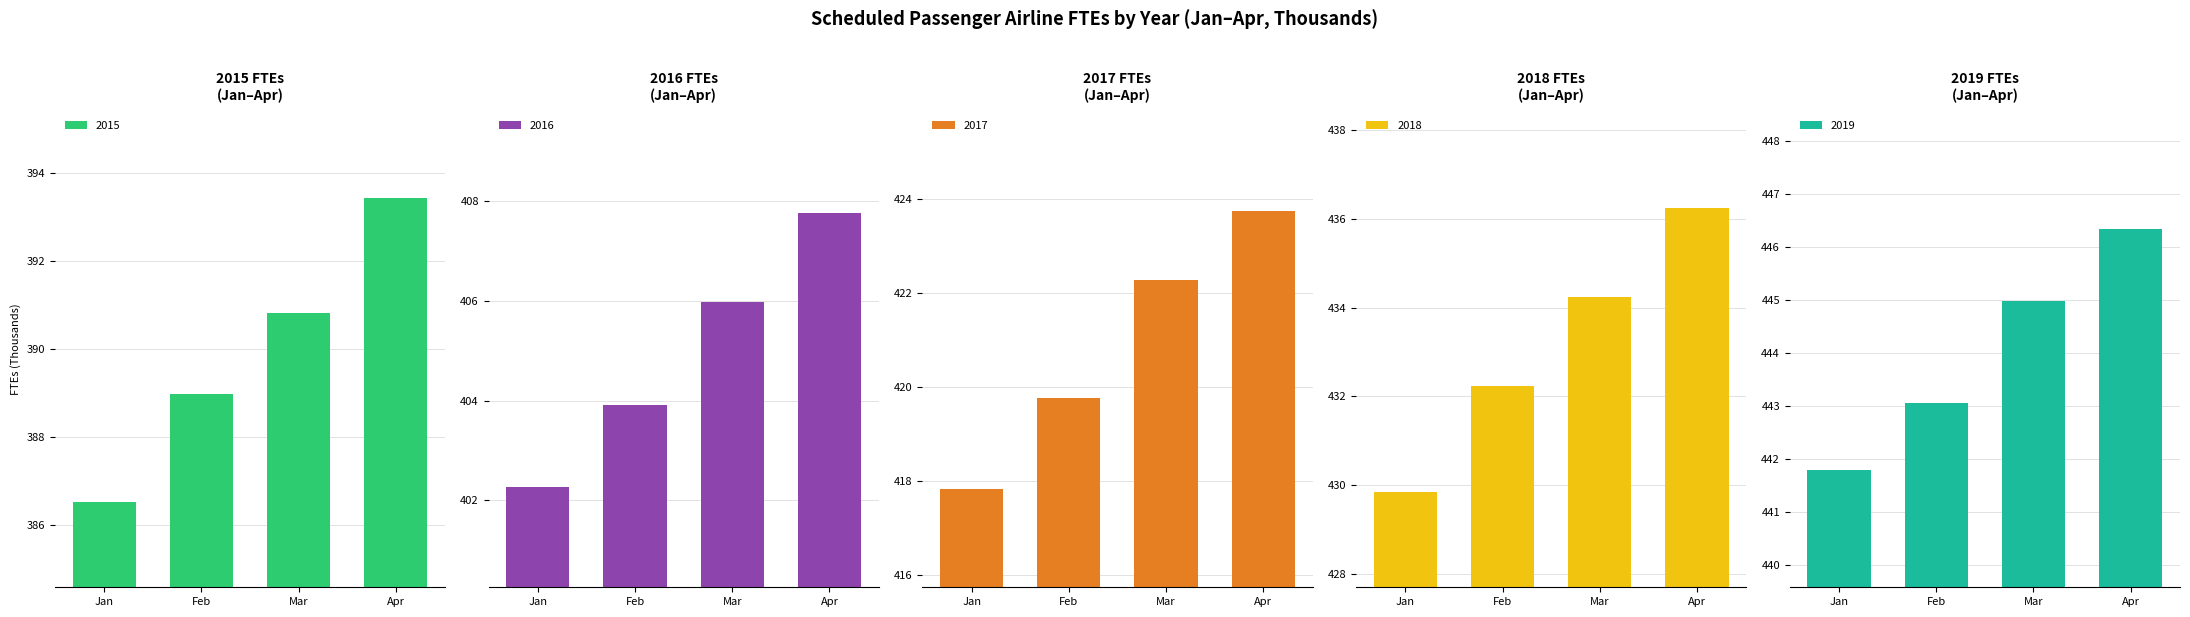

Reading right to left, what are all the values shown in this chart?

2015: Apr=393.4	Mar=390.8	Feb=389.0	Jan=386.5
2016: Apr=407.8	Mar=406.0	Feb=403.9	Jan=402.3
2017: Apr=423.7	Mar=422.3	Feb=419.8	Jan=417.8
2018: Apr=436.3	Mar=434.2	Feb=432.2	Jan=429.8
2019: Apr=446.3	Mar=445.0	Feb=443.1	Jan=441.8